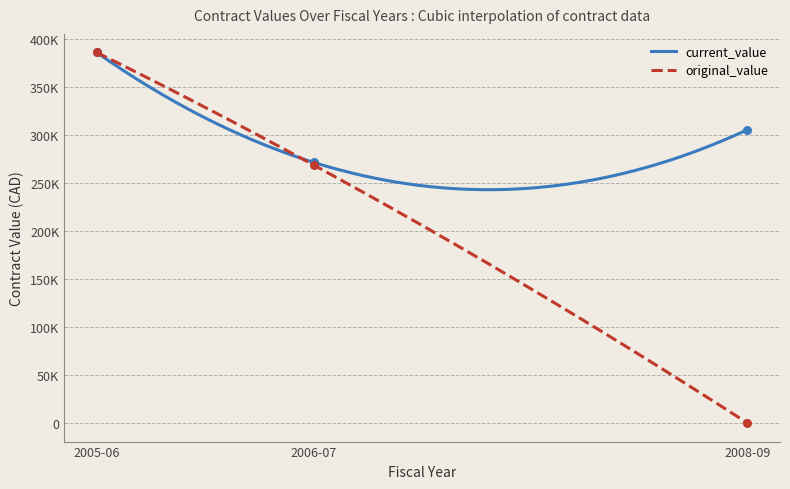

Which series reaches the minimum Y coordinate?

original_value